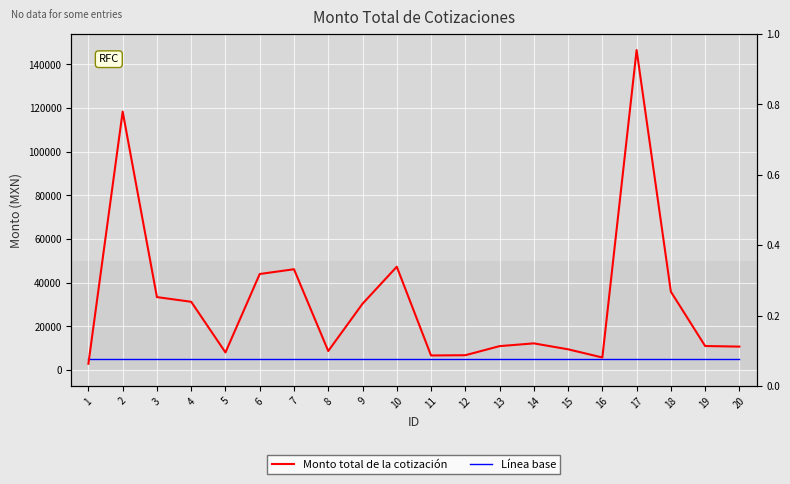

Which category has the highest value in the Monto total de la cotización series?

17